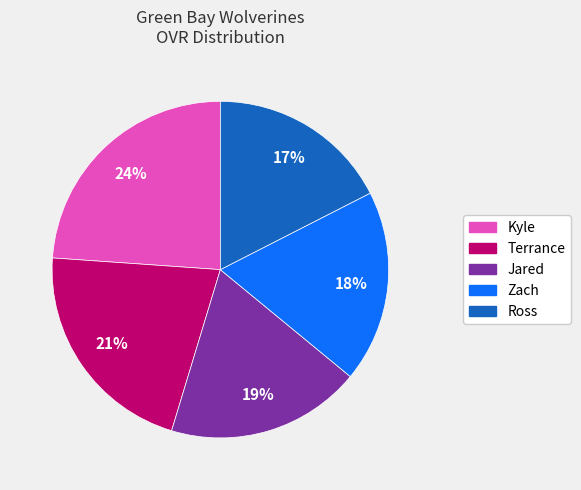

To the nearest percent, what is the difference between the Kyle and Jared slice percentages?

5%